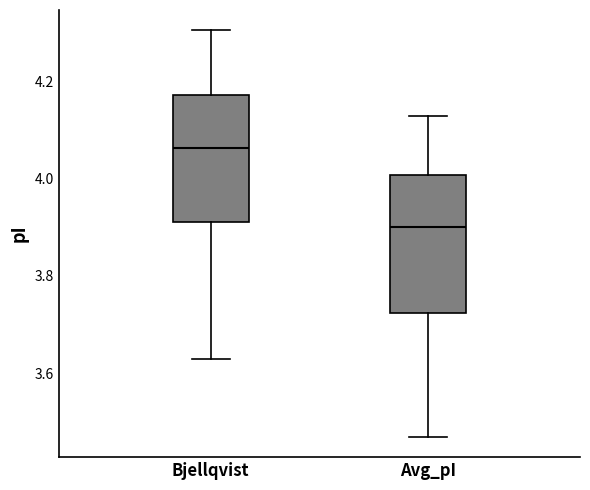

Reading left to right, transcribe this box plot: for each box, give where its median line is, the range the box spans, and where its two whiskers end, as read against the y-axis. The values are not printed on the chart, so give them approximately, as read against the axis.

Bjellqvist: median 4.06, box 3.92 to 4.18, whiskers 3.64 to 4.30
Avg_pI: median 3.90, box 3.72 to 4.00, whiskers 3.48 to 4.12